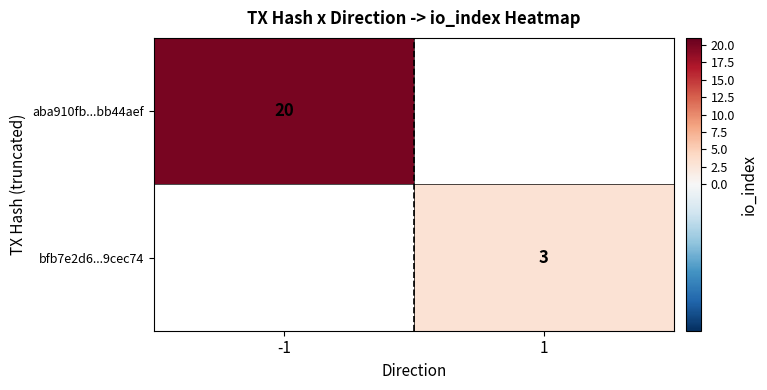

How many data points does each series have?

2